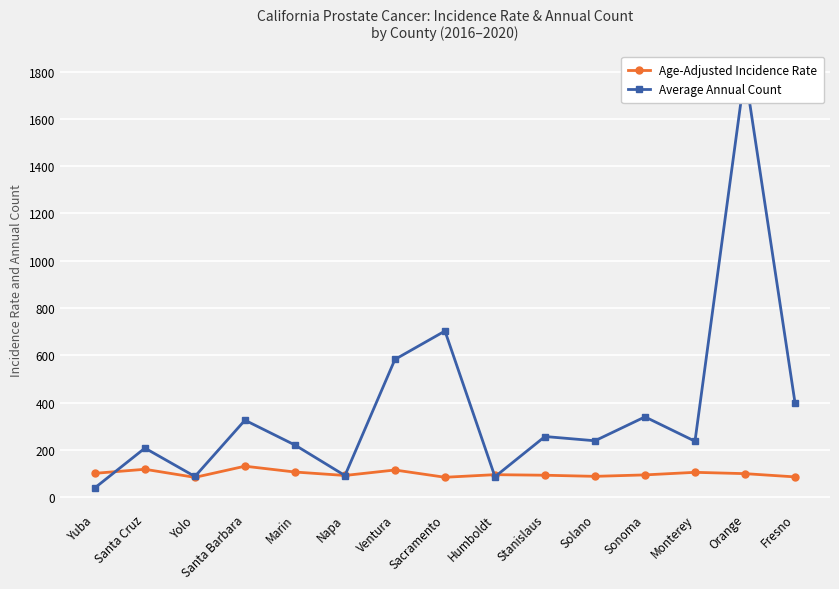

What is the label of the 7th point from the left?

Ventura